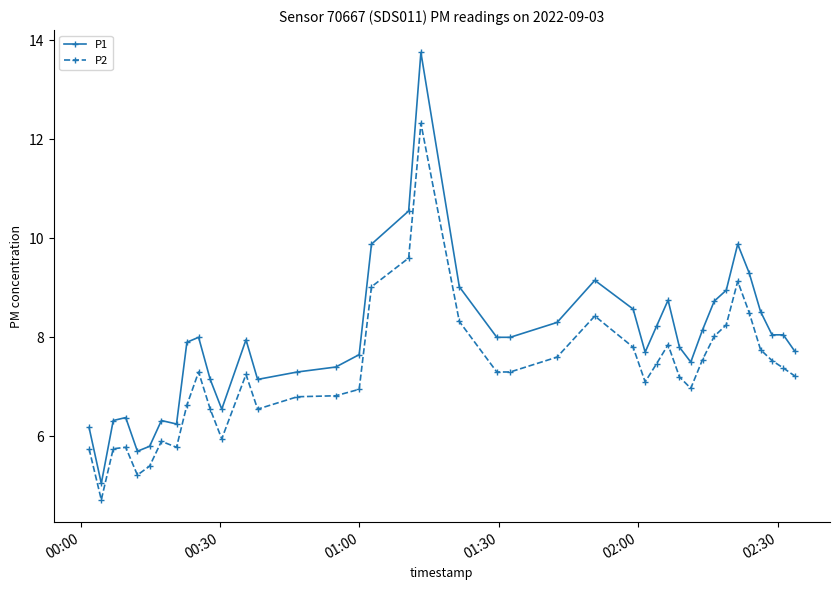

What is the difference between the maximum and minimum values in the P1 series?

8.7